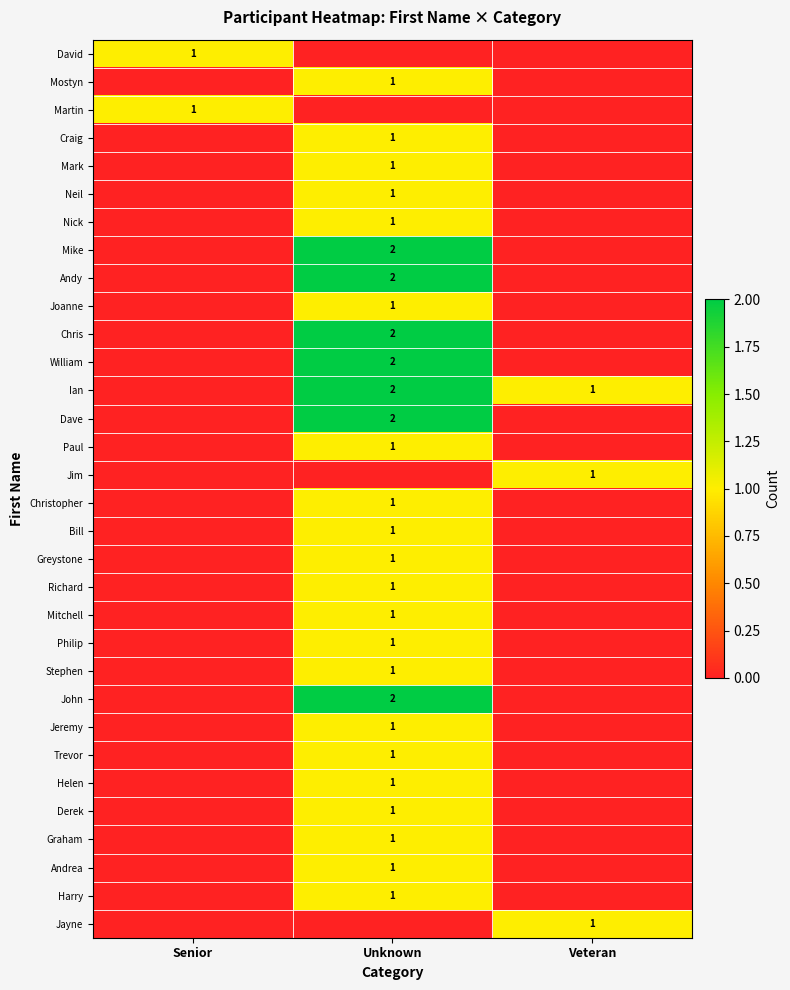

Is it true that Dave equals 1 at Unknown?

False